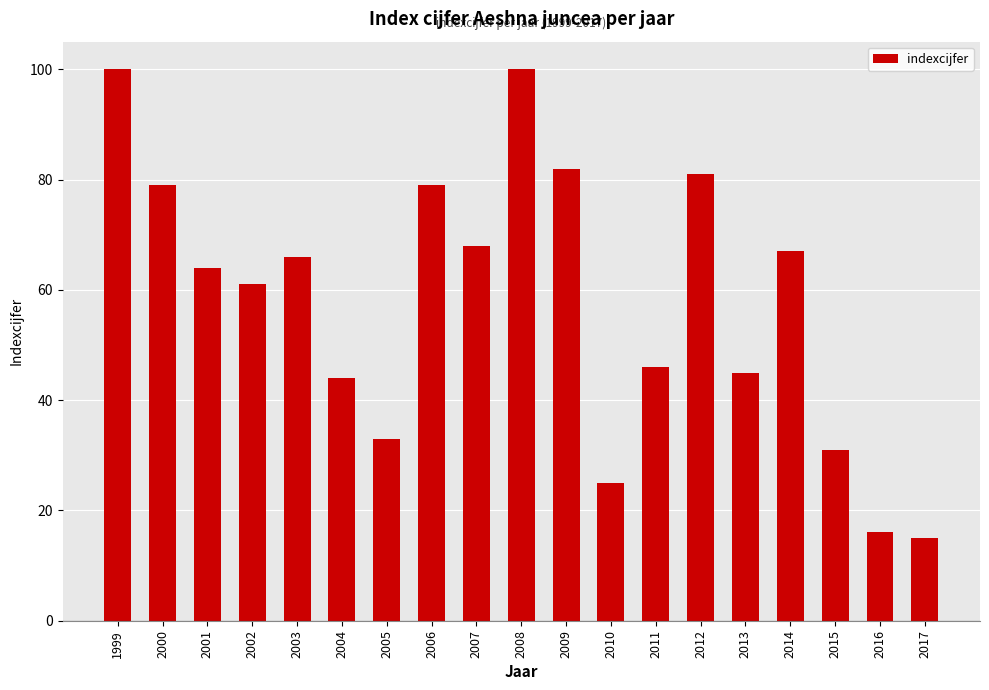

Between 2017 and 2014, which is larger?

2014